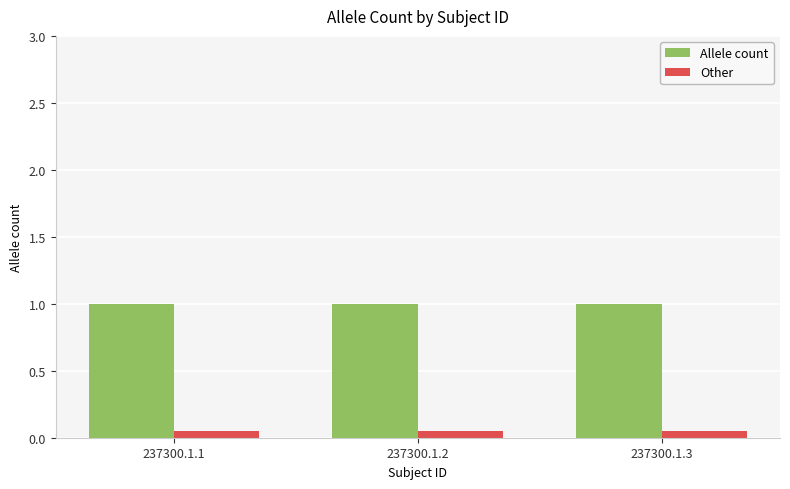

At 237300.1.2, list the series in order from smallest to largest.

Other, Allele count